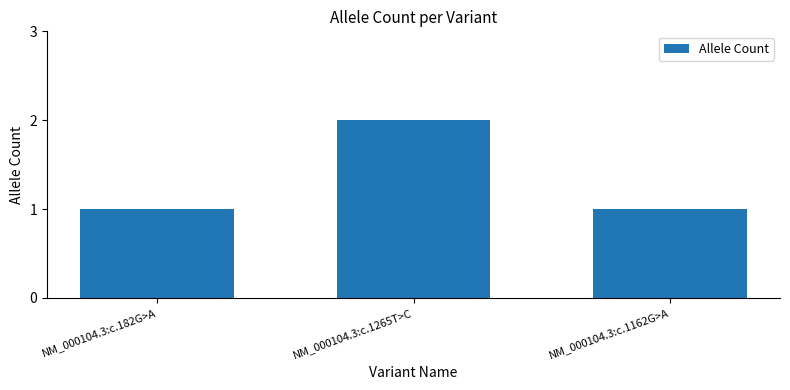

Reading left to right, transcribe all the data shown in this chart.

NM_000104.3:c.182G>A=1	NM_000104.3:c.1265T>C=2	NM_000104.3:c.1162G>A=1